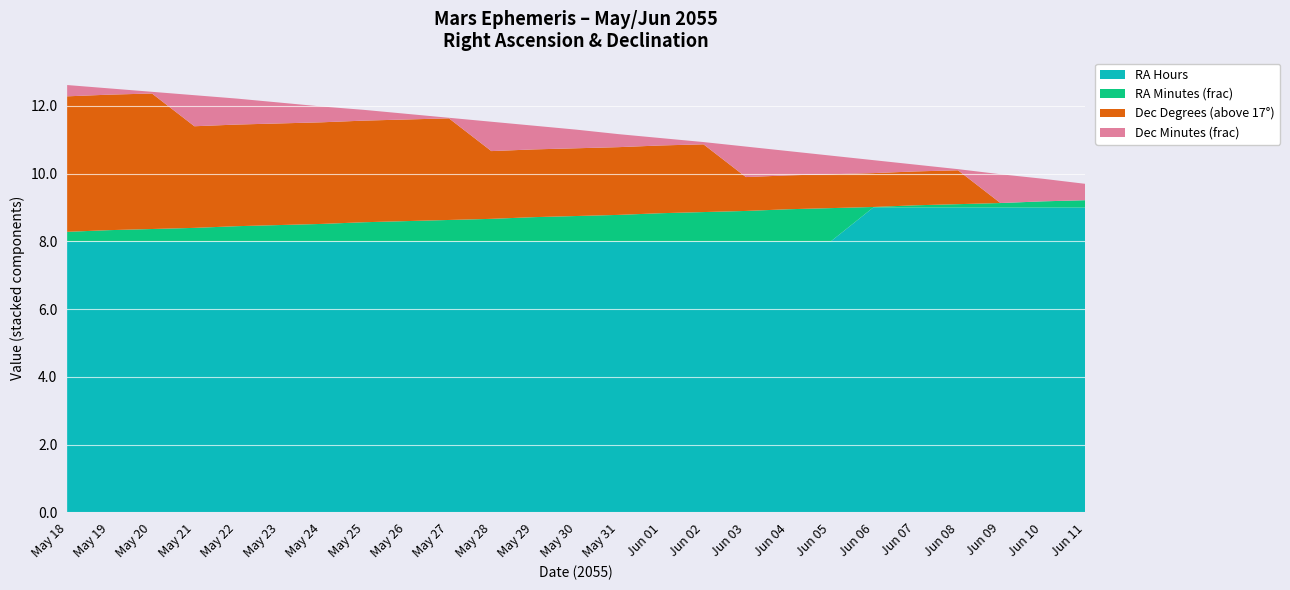

Reading left to right, what are all the values shown in this chart?

RA (min): 17	20	22	24	27	29	31	34	36	38	40	43	45	47	50	52	54	57	59	1	4	6	8	11	13
Dec (deg): 21	21	21	20	20	20	20	20	20	20	19	19	19	19	19	19	18	18	18	18	18	18	17	17	17
Dec (min): 20	11	3	55	46	37	28	19	10	1	52	42	33	23	13	4	54	43	33	23	12	2	51	40	29
RA (hour): 8	8	8	8	8	8	8	8	8	8	8	8	8	8	8	8	8	8	8	9	9	9	9	9	9